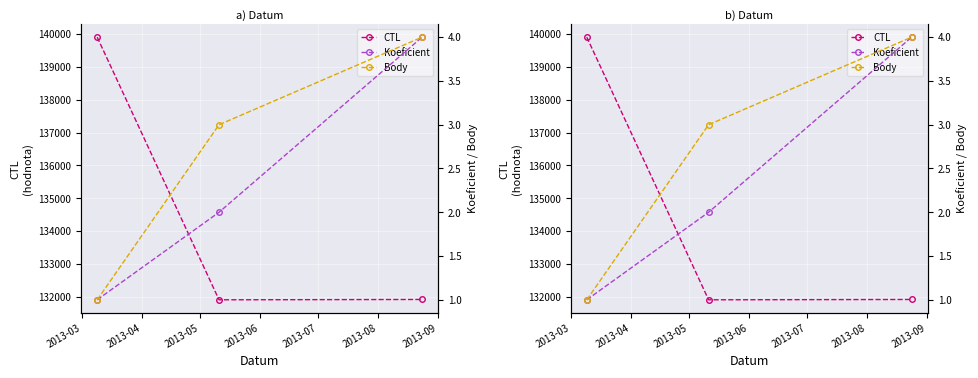

At which category is the sum across all series the highest?

2013-03